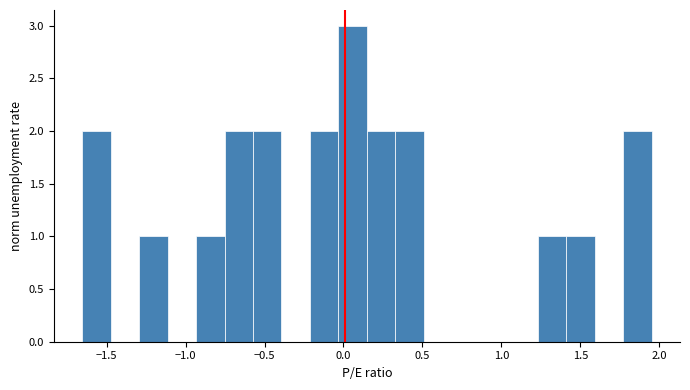

Read against the x-axis, roughly where is the centre of the tallest bar?

0.05